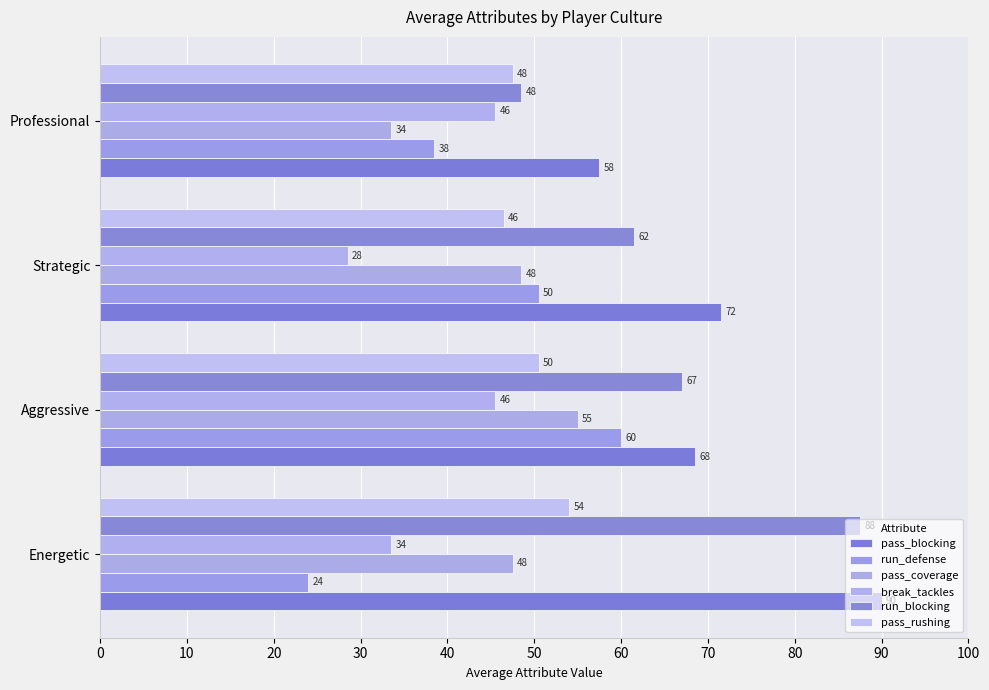

What is the sum of all pass_coverage values?

184.5